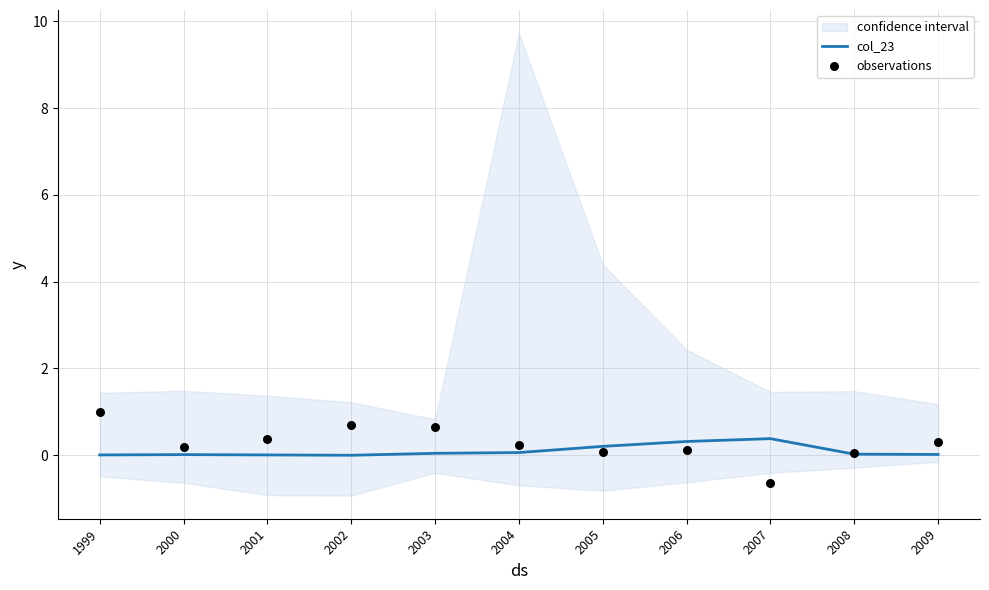

Which series reaches the minimum Y coordinate?

observations